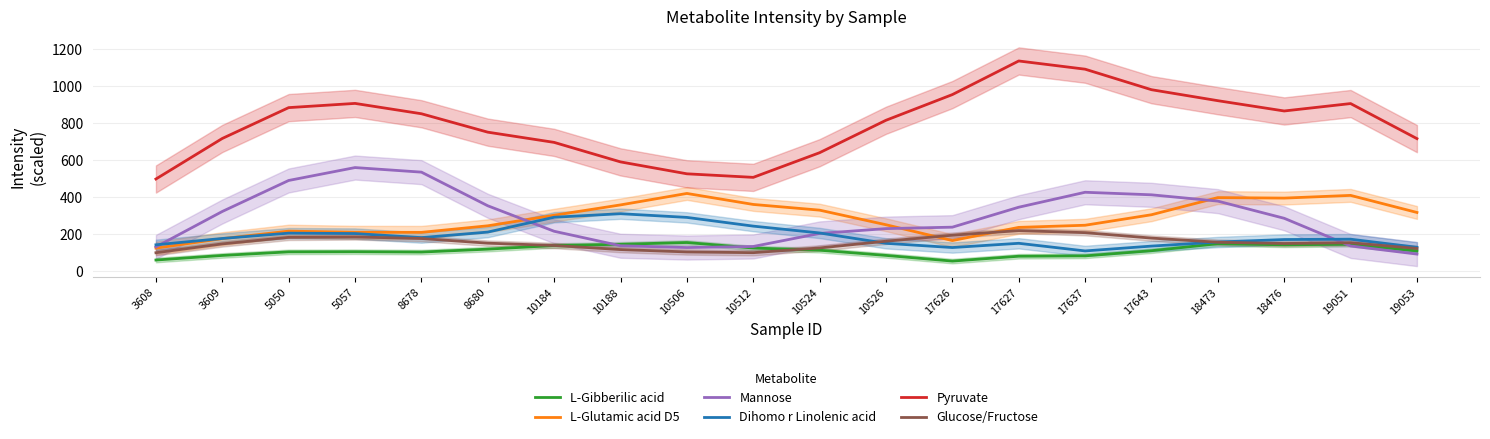

Does the chart have visible grid lines?

Yes